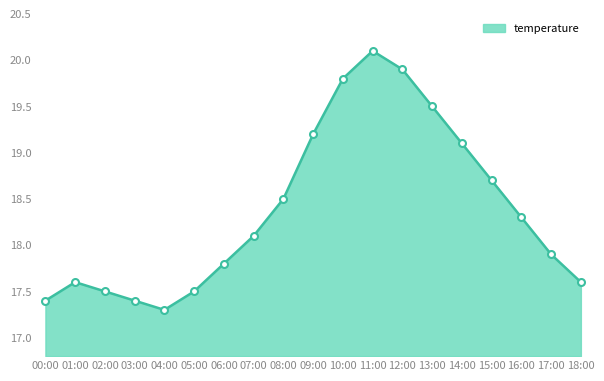

How many categories are shown in the chart?

19